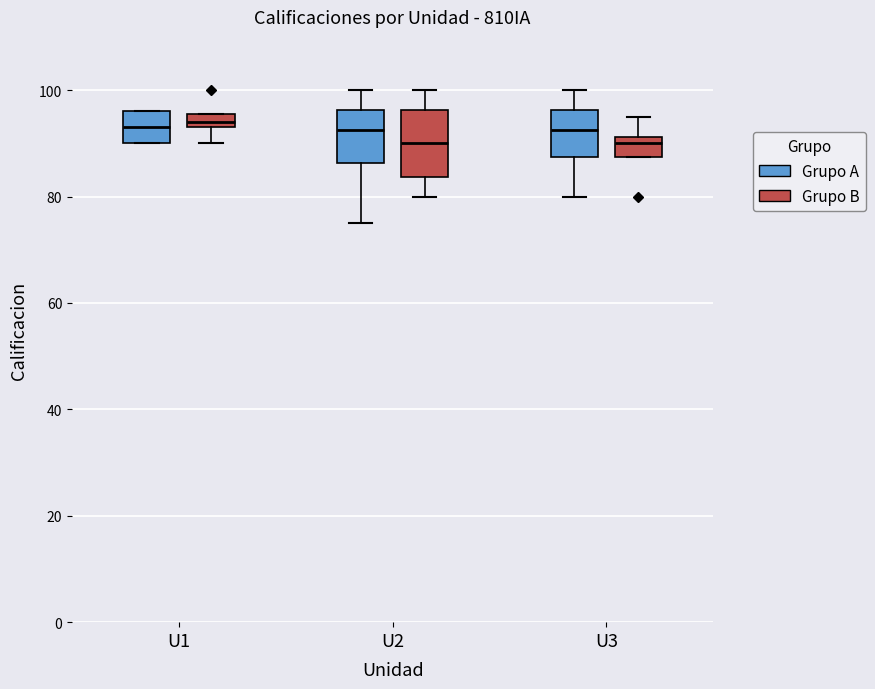

Comparing the boxes themselves (not the whiskers), which one is the tallest?

U2 (Grupo B)